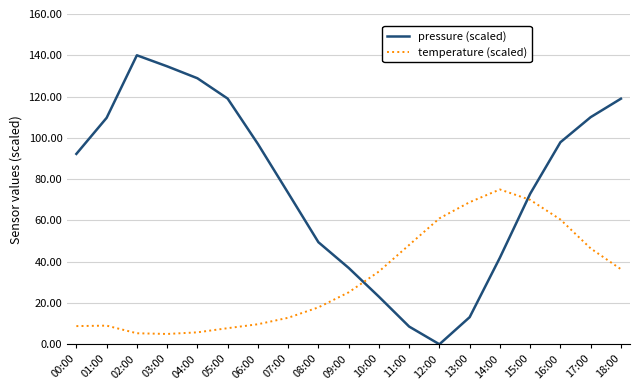

What is the difference between the maximum and minimum values in the pressure (scaled) series?

140.0